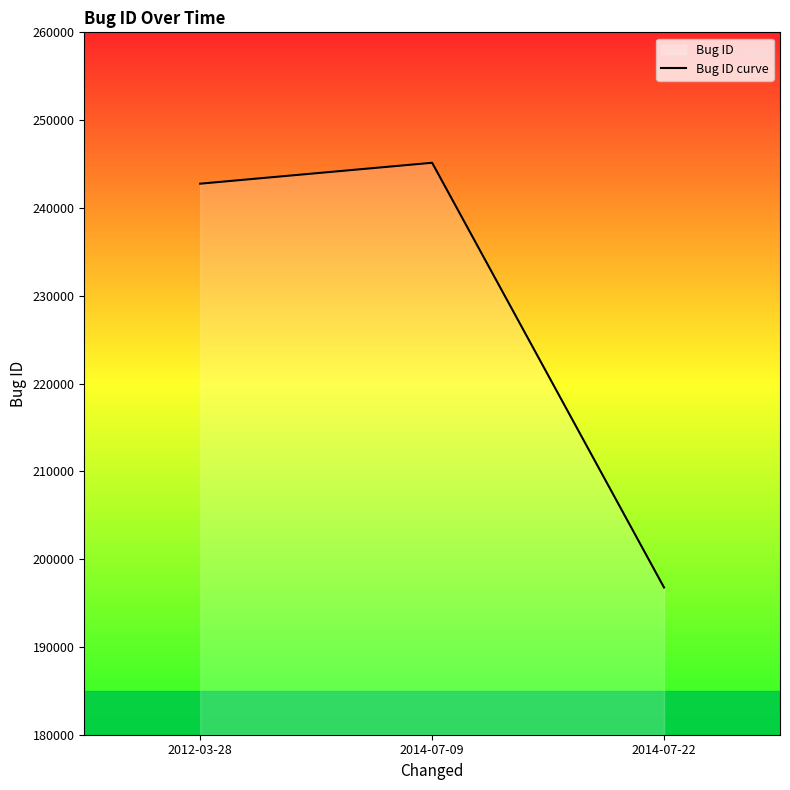

What is the minimum value shown in the chart?

196765